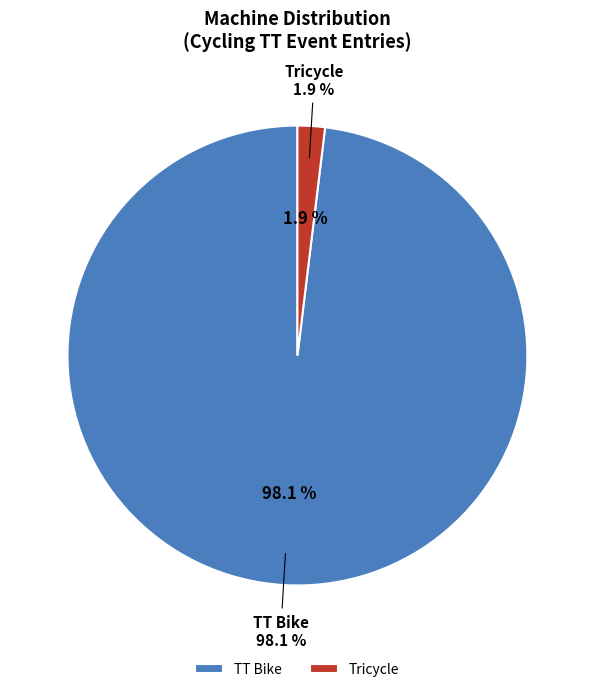

How many segments does this pie chart have?

2